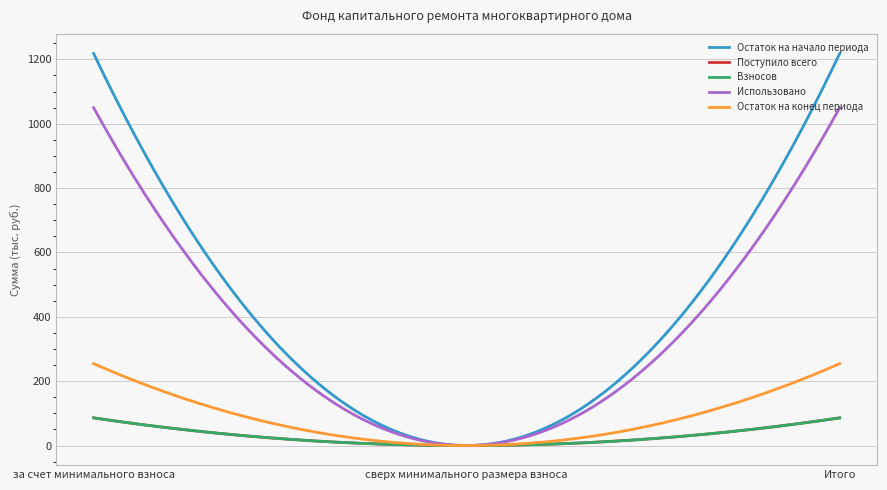

Which series has the largest total across all categories?

Остаток на начало периода